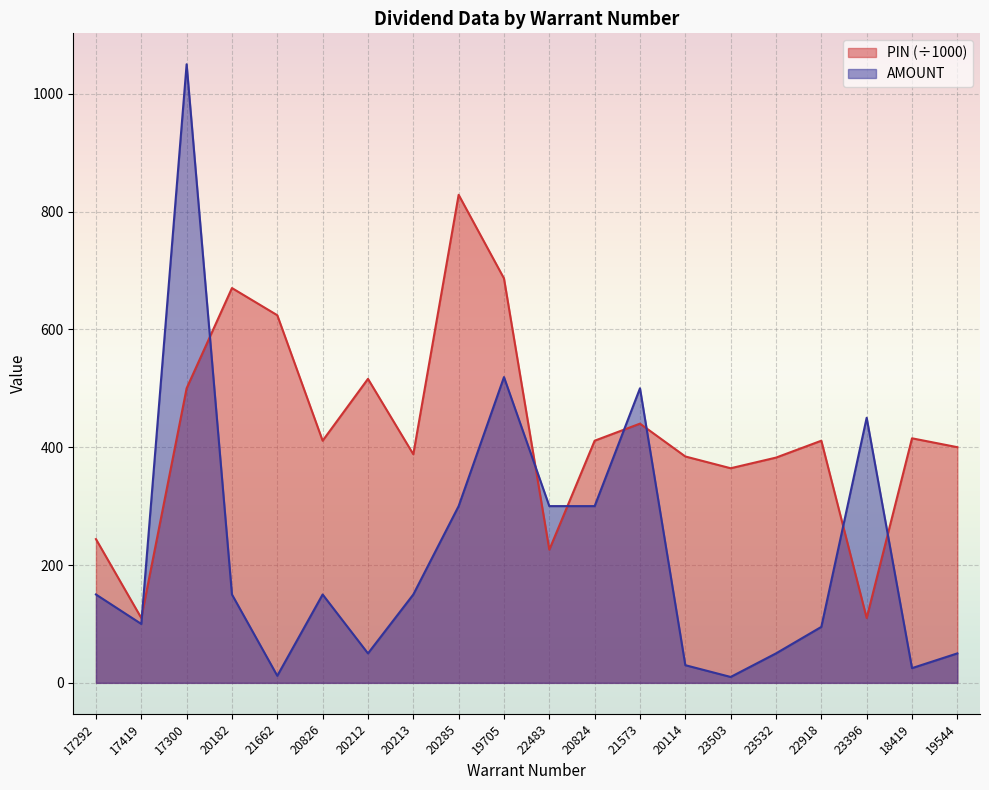

Reading left to right, transcribe all the data shown in this chart.

AMOUNT: 150.0	100.0	1050.0	150.0	12.0	150.0	50.0	150.0	300.0	519.0	300.0	300.0	500.0	30.0	10.0	50.0	95.0	450.0	25.0	50.0
PIN: 244.0	110.1	500.0	670.1	624.0	411.0	516.0	388.0	828.4	686.5	226.0	411.0	440.0	384.3	364.3	382.3	411.0	110.0	415.1	400.0